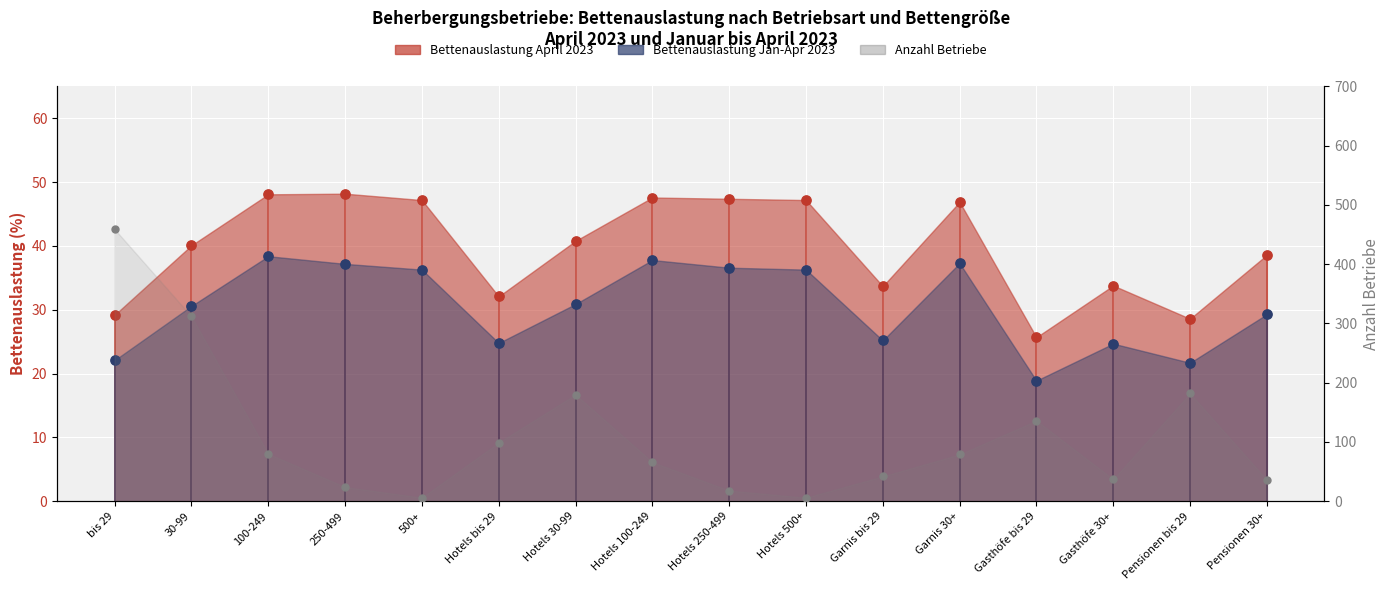

At which category is the sum across all series the highest?

bis 29